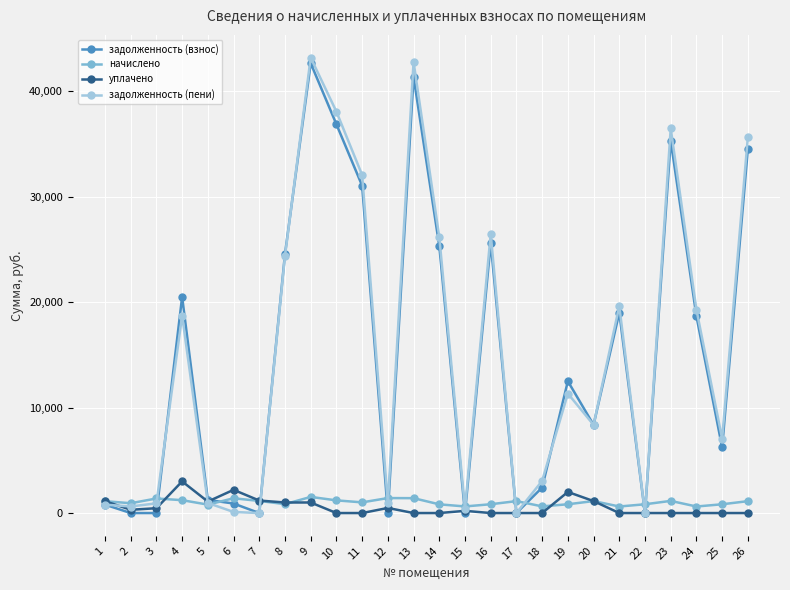

What is the sum of all уплачено values?

15188.7